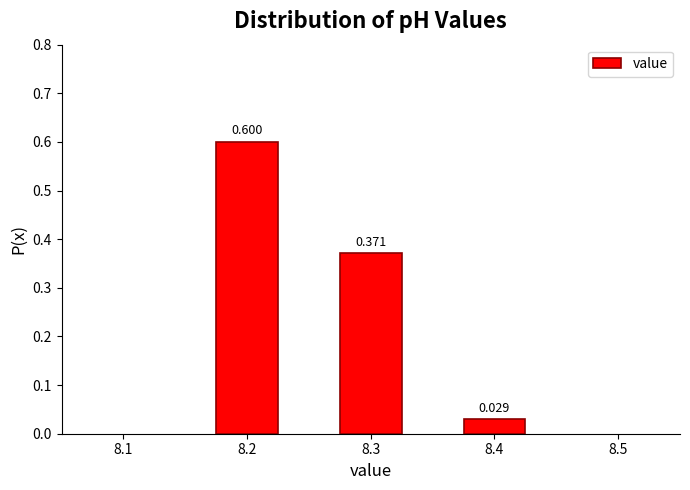

How many series are shown in this chart?

1